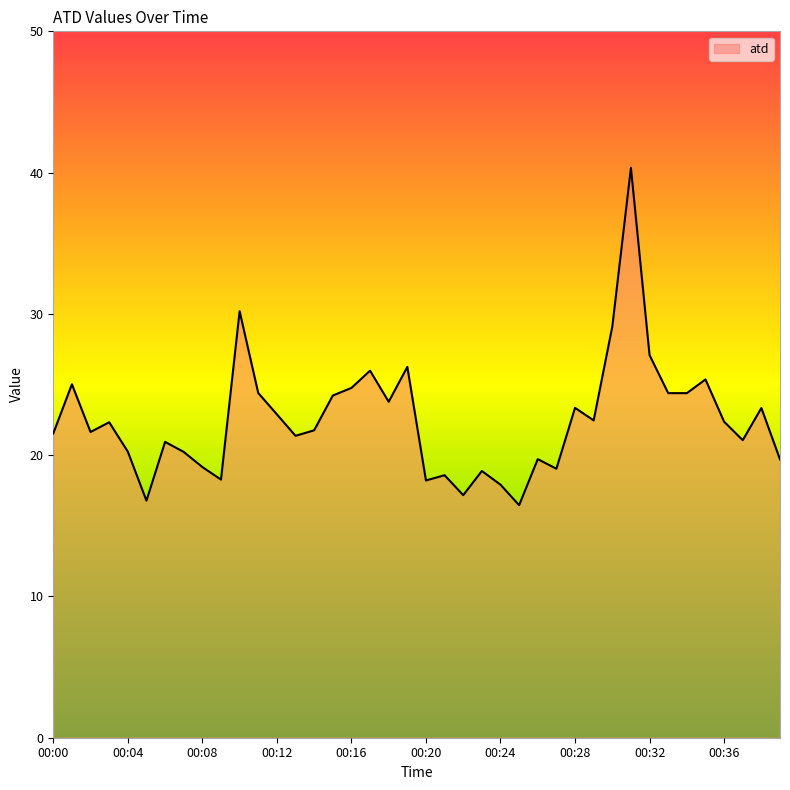

What is the difference between the maximum and minimum values?

23.9